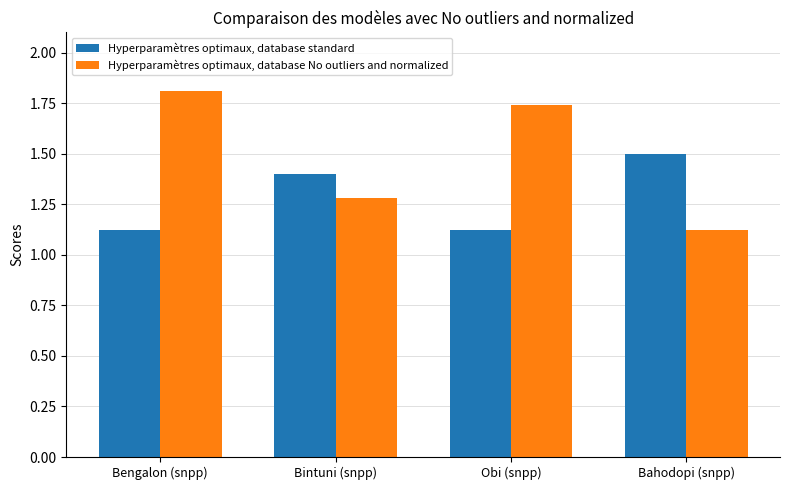

What are all the series names shown in the legend?

Hyperparamètres optimaux, database standard, Hyperparamètres optimaux, database No outliers and normalized